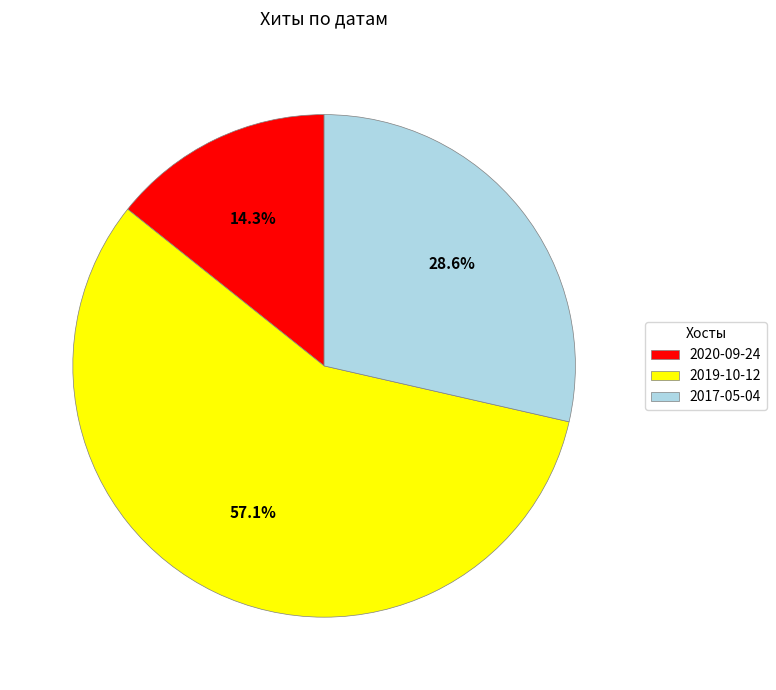

Which slice is the largest?

2019-10-12